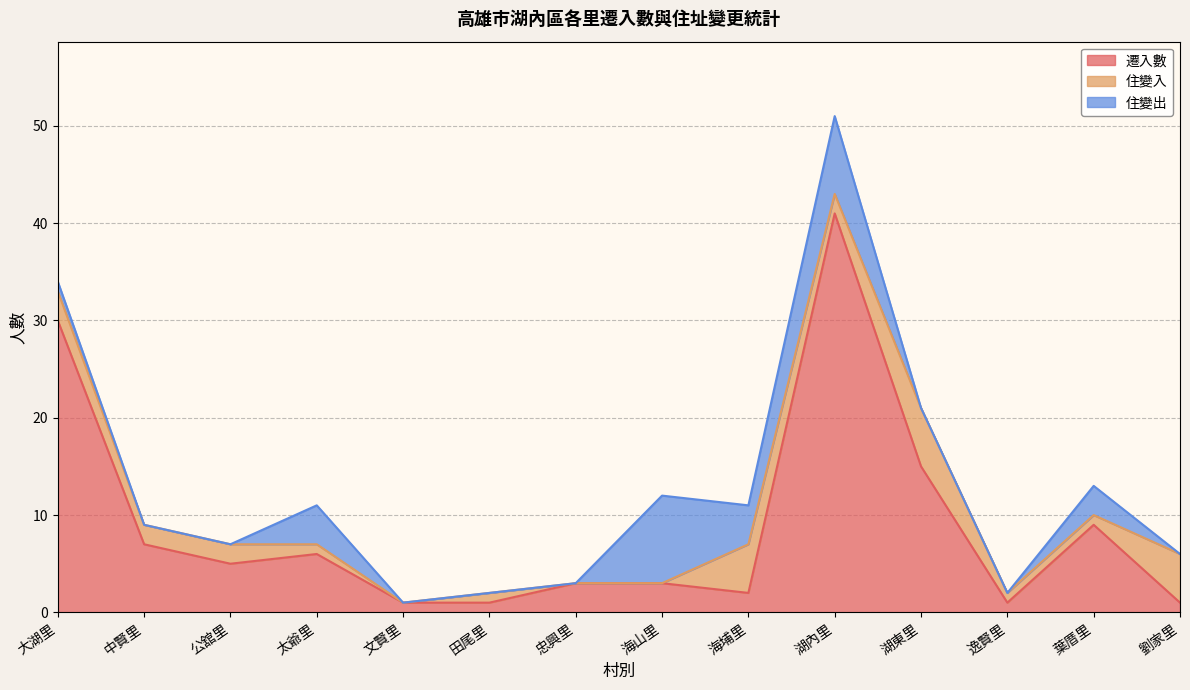

Is the value of 住變出 at 海山里 greater than the value of 遷入數 at 文賢里?

Yes